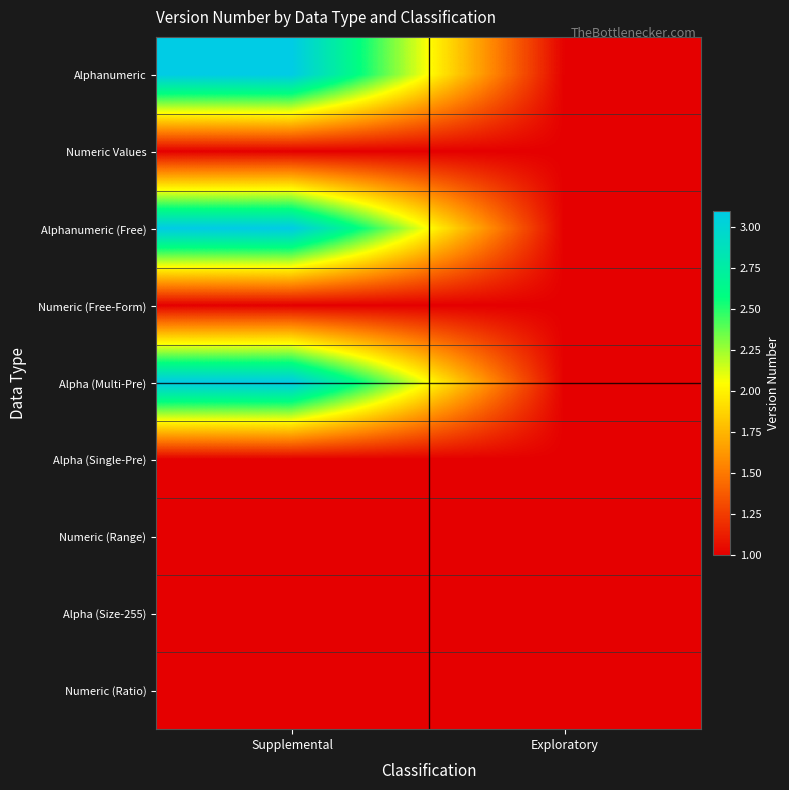

Which category has the lowest value across all series?

Exploratory